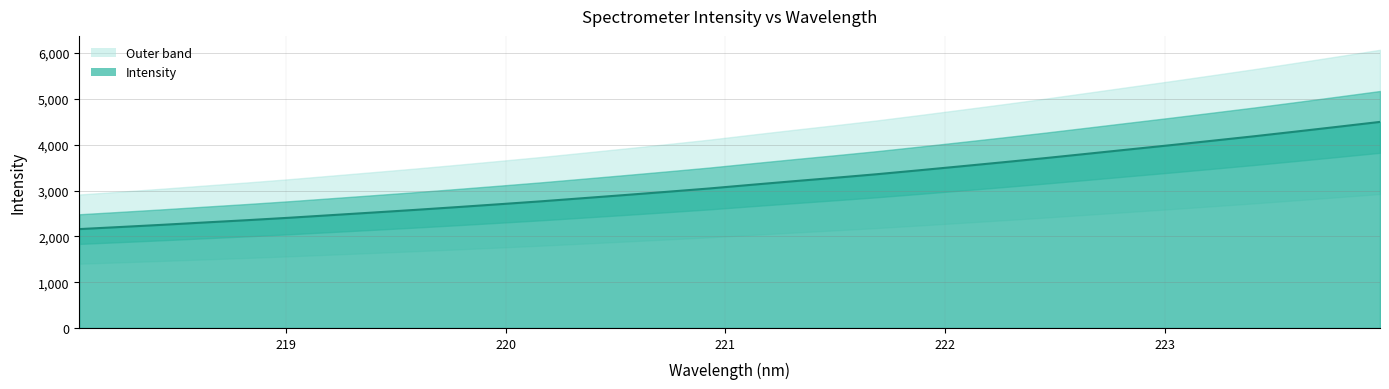

How many lines are shown in the chart?

1